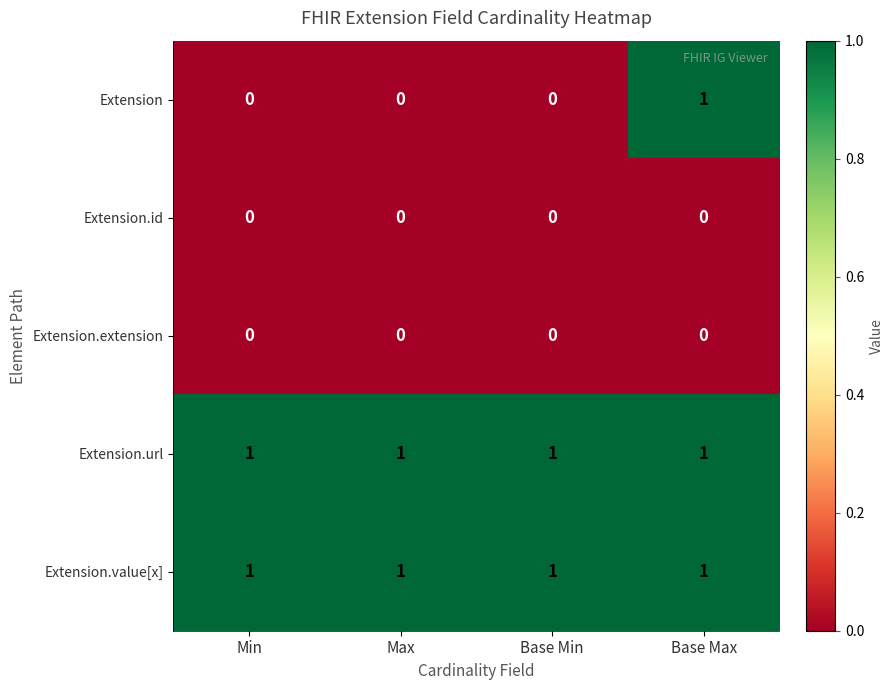

The Extension.url series shows 0 at Max. True or false?

False